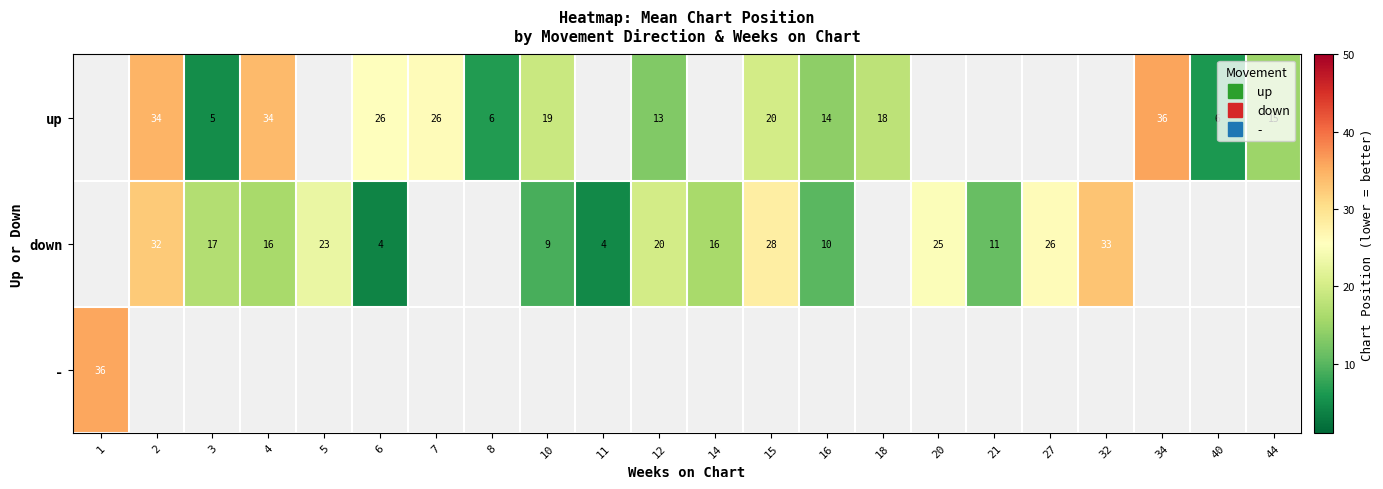

How many categories are shown in the chart?

22